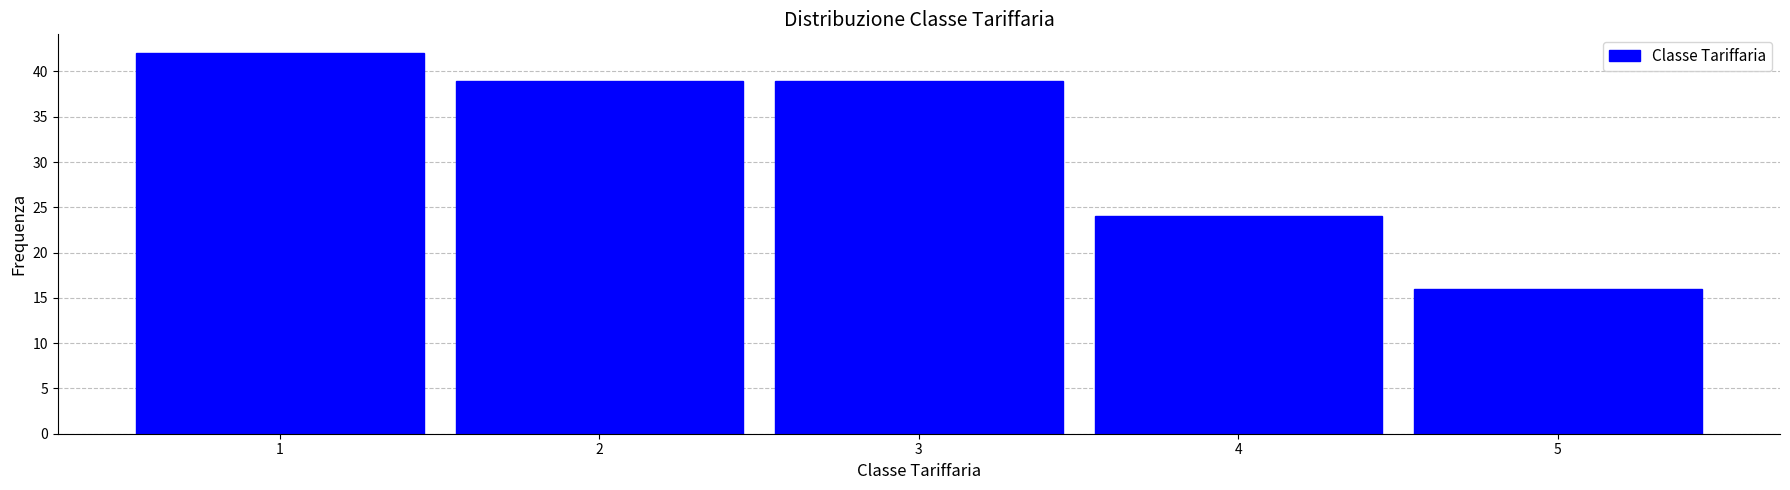

Which range on the x-axis has the tallest bar?

0.5 to 1.5